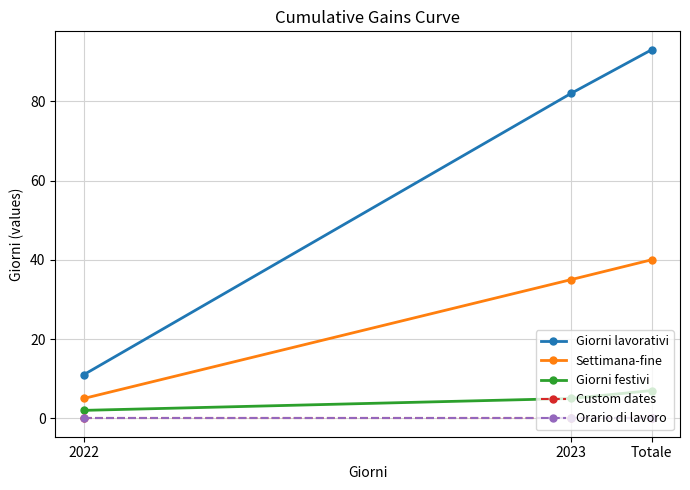

Is this an area chart (filled region under the line)?

No